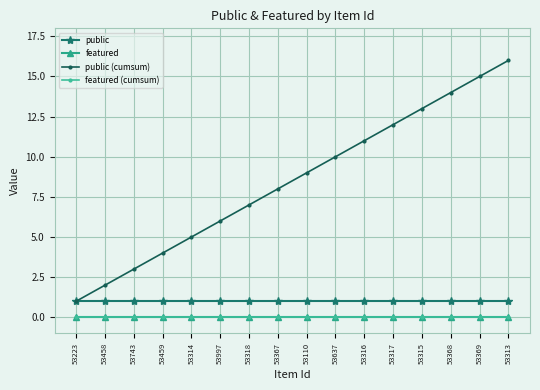

Reading left to right, extract all data points from this chart.

public: 53223=1	53458=1	53743=1	53459=1	53314=1	53997=1	53318=1	53367=1	53110=1	53637=1	53316=1	53317=1	53315=1	53368=1	53369=1	53313=1
featured: 53223=0	53458=0	53743=0	53459=0	53314=0	53997=0	53318=0	53367=0	53110=0	53637=0	53316=0	53317=0	53315=0	53368=0	53369=0	53313=0
public (cumsum): 53223=1	53458=2	53743=3	53459=4	53314=5	53997=6	53318=7	53367=8	53110=9	53637=10	53316=11	53317=12	53315=13	53368=14	53369=15	53313=16
featured (cumsum): 53223=0	53458=0	53743=0	53459=0	53314=0	53997=0	53318=0	53367=0	53110=0	53637=0	53316=0	53317=0	53315=0	53368=0	53369=0	53313=0